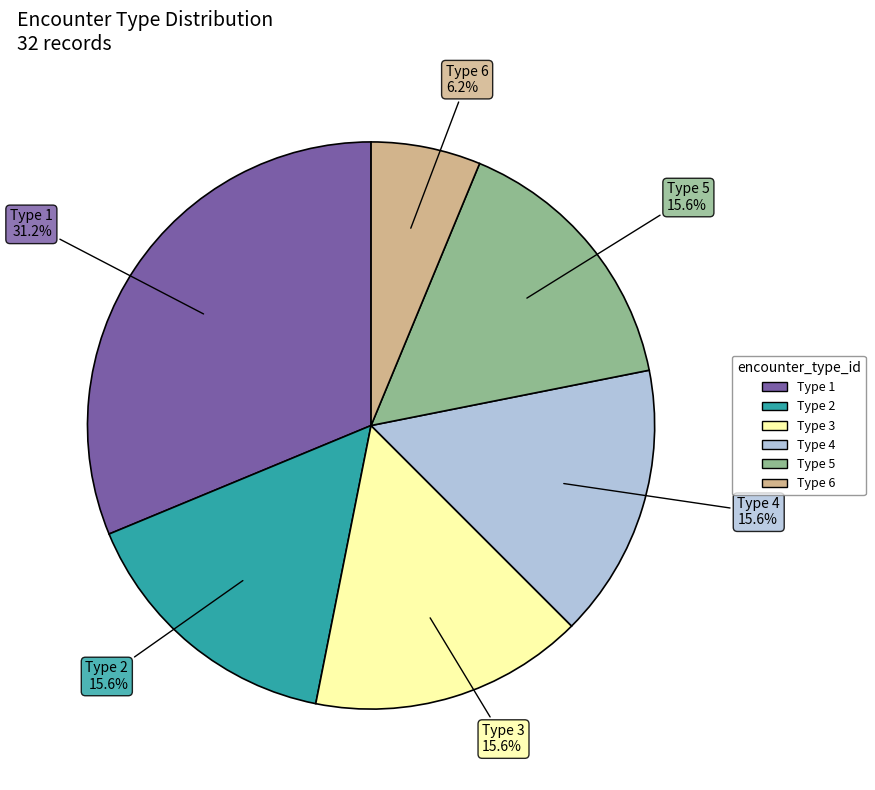

Which slice is the largest?

Type 1